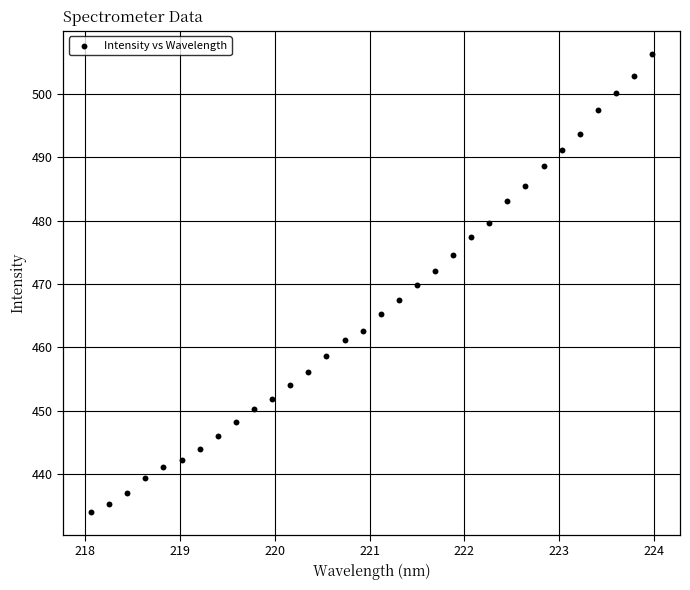

What is the range of Y values (max minus min)?

72.4